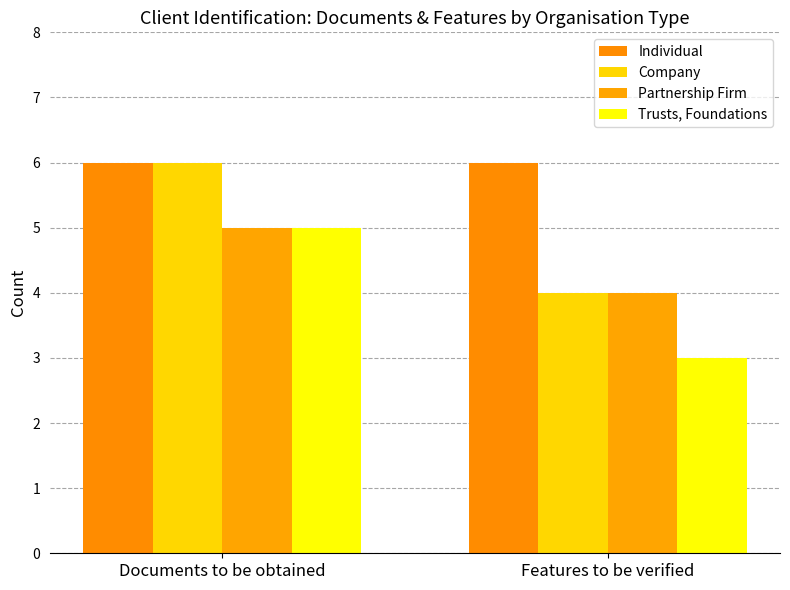

At which category is the sum across all series the highest?

Documents to be obtained